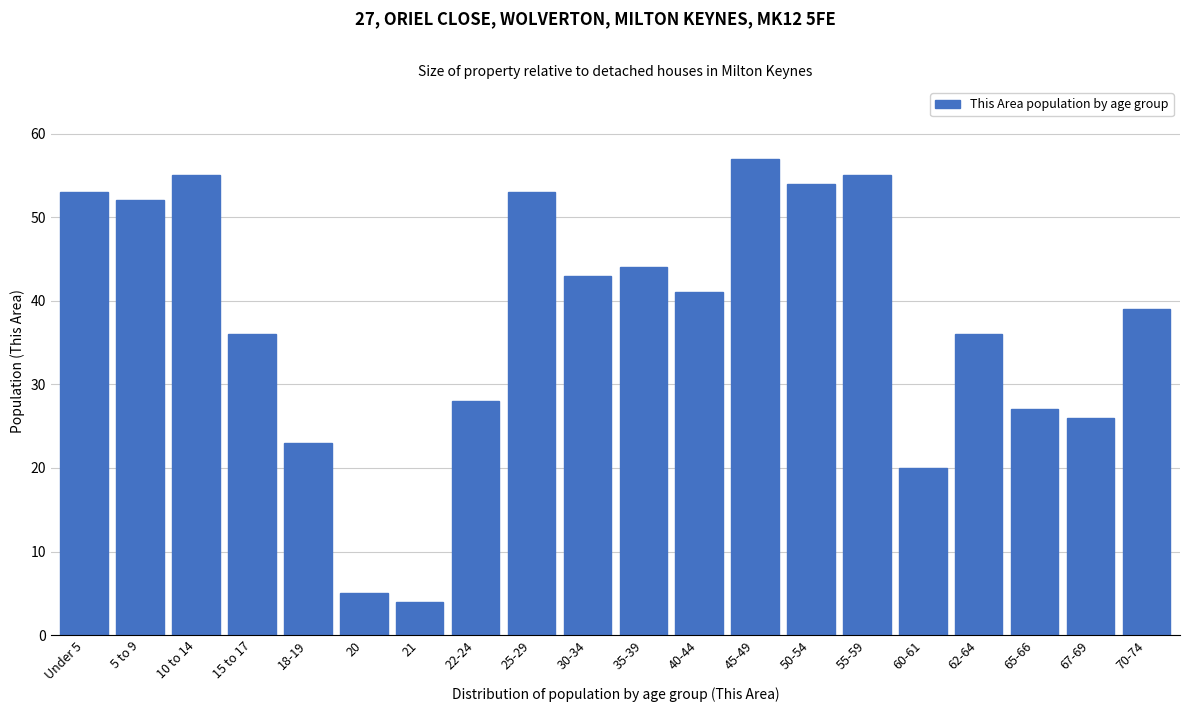

Reading right to left, extract all data points from this chart.

39	26	27	36	20	55	54	57	41	44	43	53	28	4	5	23	36	55	52	53